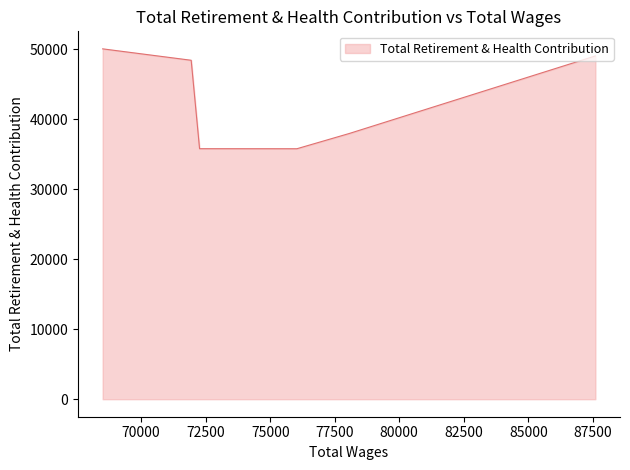

At which category does the chart reach its minimum across all series?

76034.0